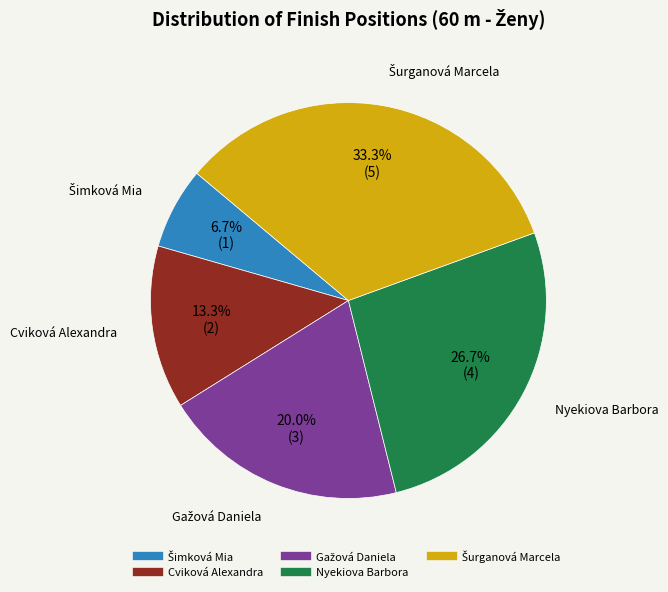

Does any single category account for the majority?

No